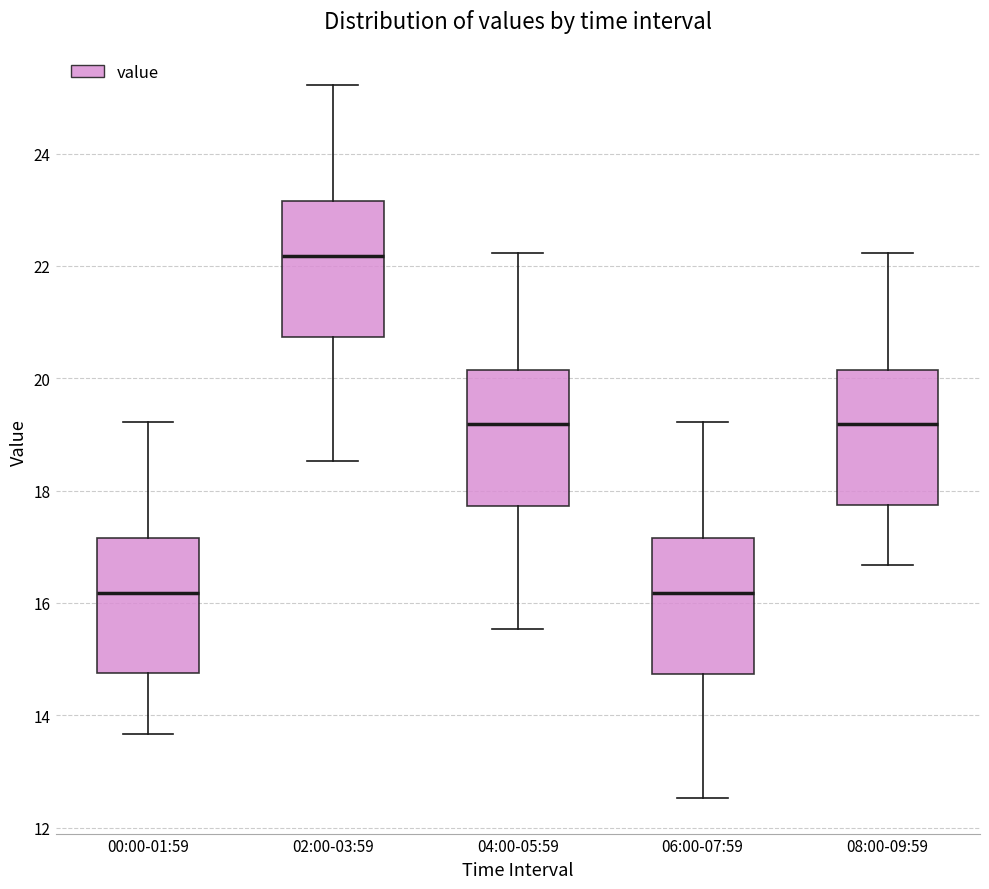

Reading left to right, read every box against the y-axis: the position of its median line, the range the box covers, and the ends of its whiskers. The values are not printed on the chart, so give them approximately, as read against the axis.

00:00-01:59: median 16.2, box 14.8 to 17.2, whiskers 13.6 to 19.2
02:00-03:59: median 22.2, box 20.8 to 23.2, whiskers 18.6 to 25.2
04:00-05:59: median 19.2, box 17.8 to 20.2, whiskers 15.6 to 22.2
06:00-07:59: median 16.2, box 14.8 to 17.2, whiskers 12.6 to 19.2
08:00-09:59: median 19.2, box 17.8 to 20.2, whiskers 16.6 to 22.2